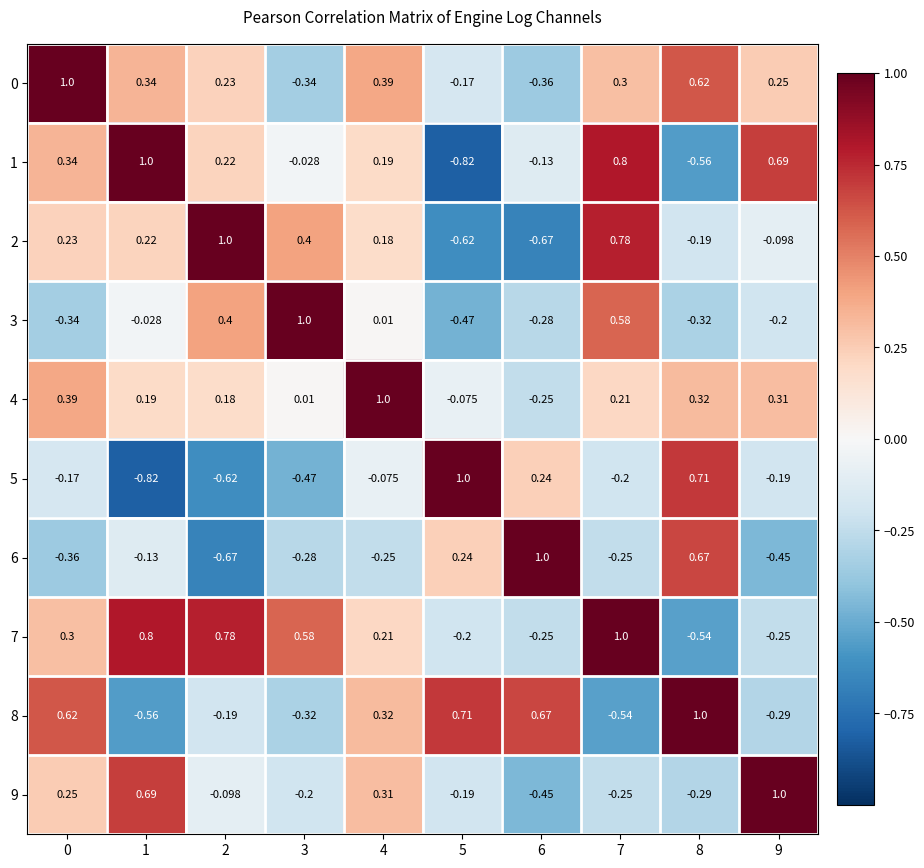

How many values in the 0 series exceed 0?

7